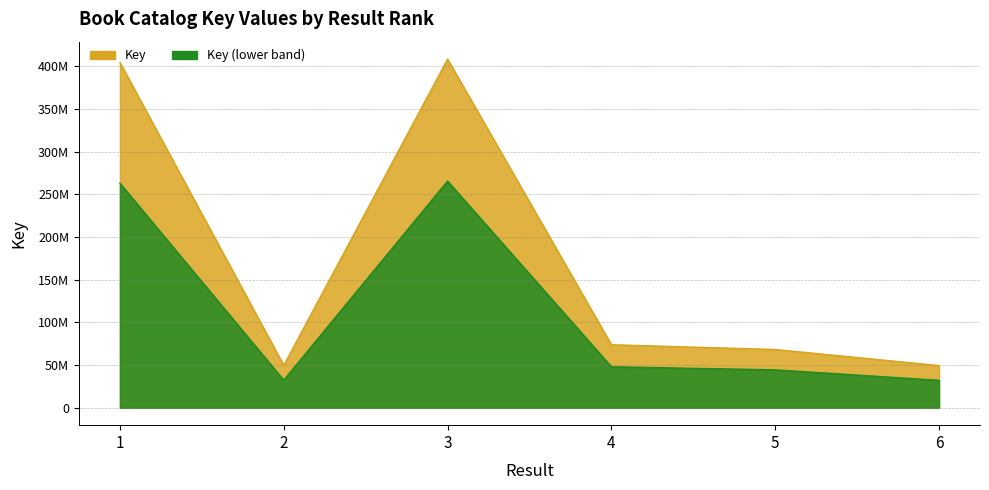

Reading left to right, list all the values displayed in this chart.

404754695	49666555	408643193	73835065	68271681	49419795